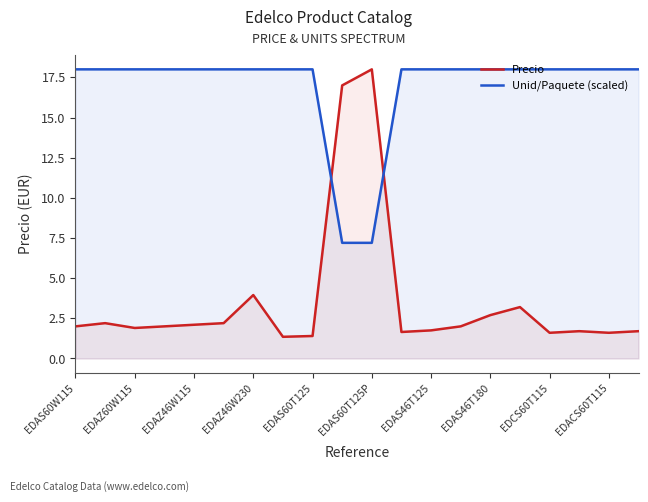

What value does the Unid/Paquete (scaled) series have at EDAS60T125?

18.0